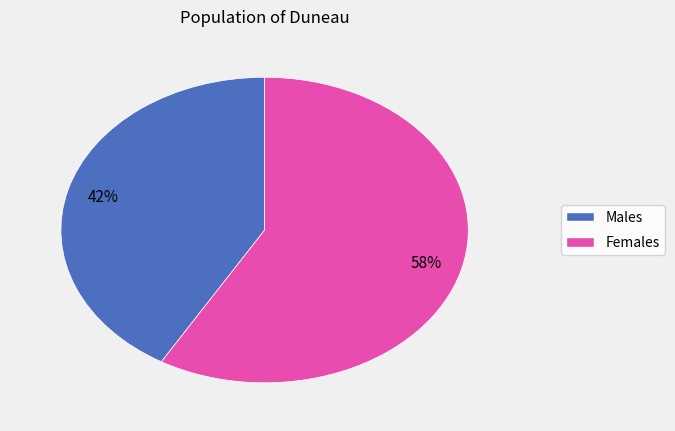

To the nearest percent, what is the average slice percentage?

50%